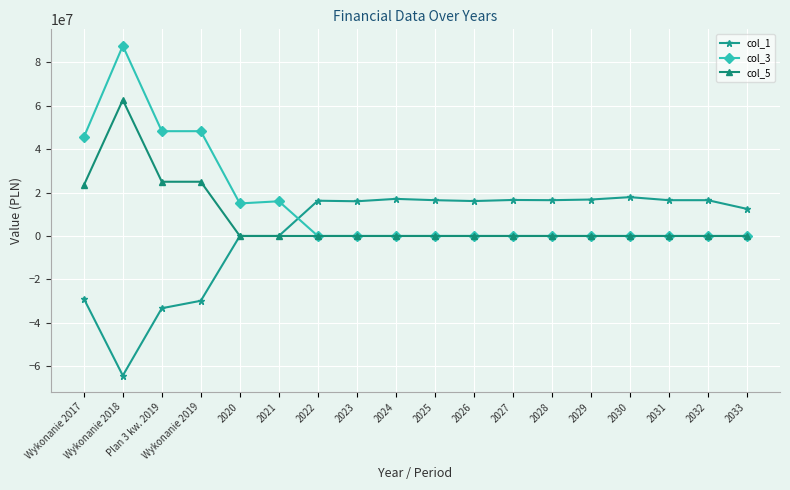

What is the difference between the highest and lowest values at 2028?

16500000.0